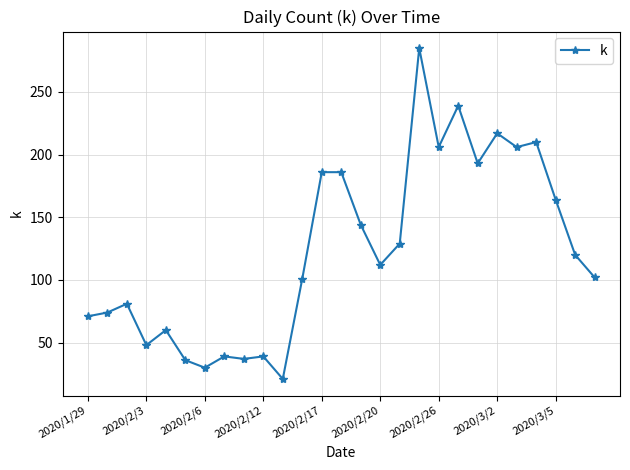

True or false: the data has more than 2 interior local peaks.

True